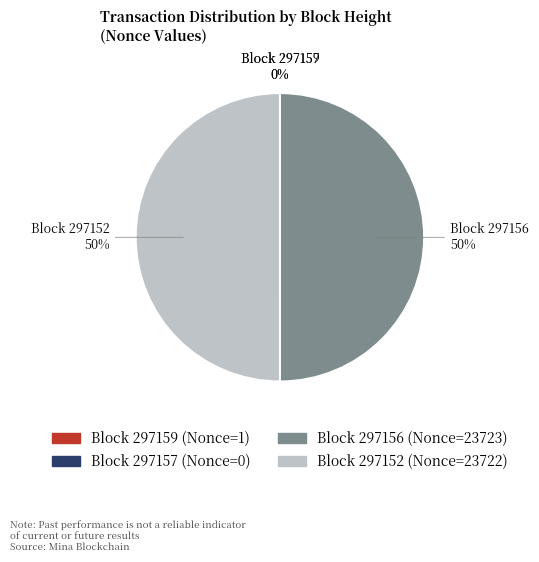

To the nearest percent, what is the difference between the largest and smallest slice percentages?

50%